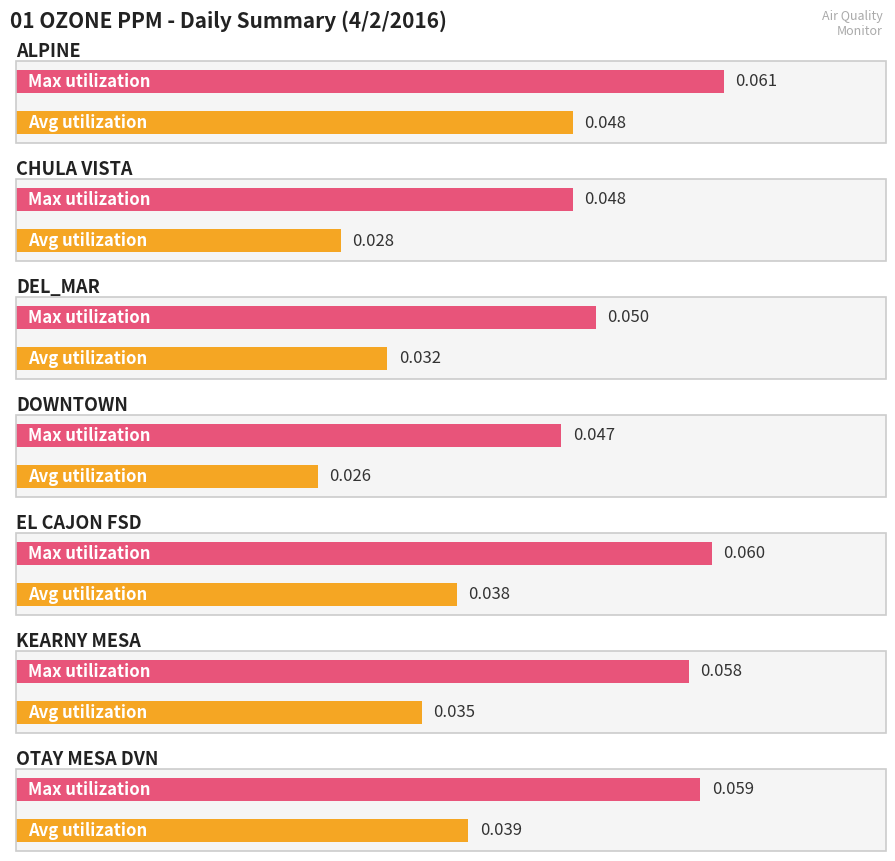

List the labels in order of Max value, largest first.

ALPINE, EL CAJON FSD, OTAY MESA DVN, KEARNY MESA, DEL_MAR, CHULA VISTA, DOWNTOWN